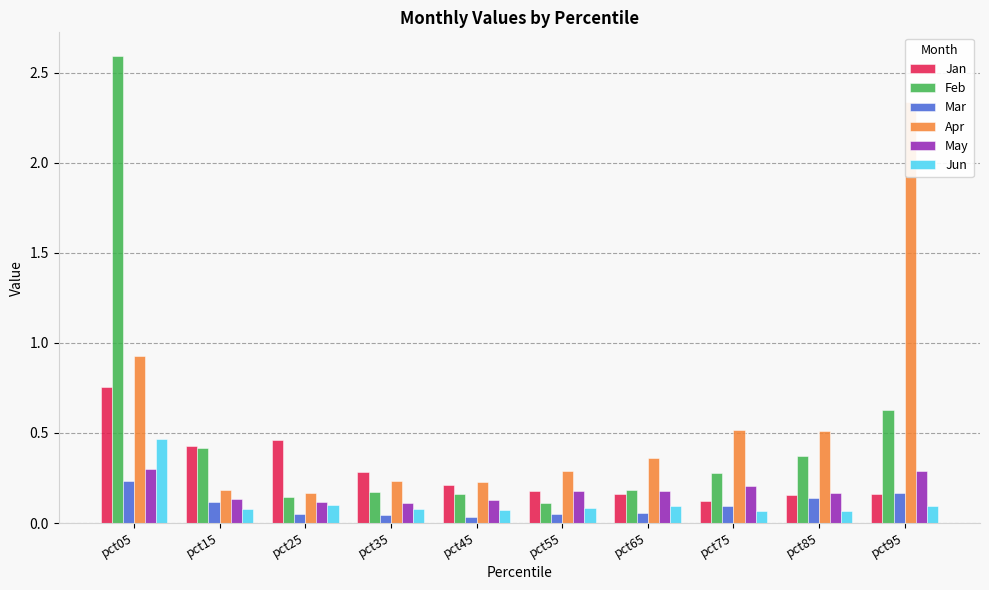

What is the total value across all series at pct55?

0.9